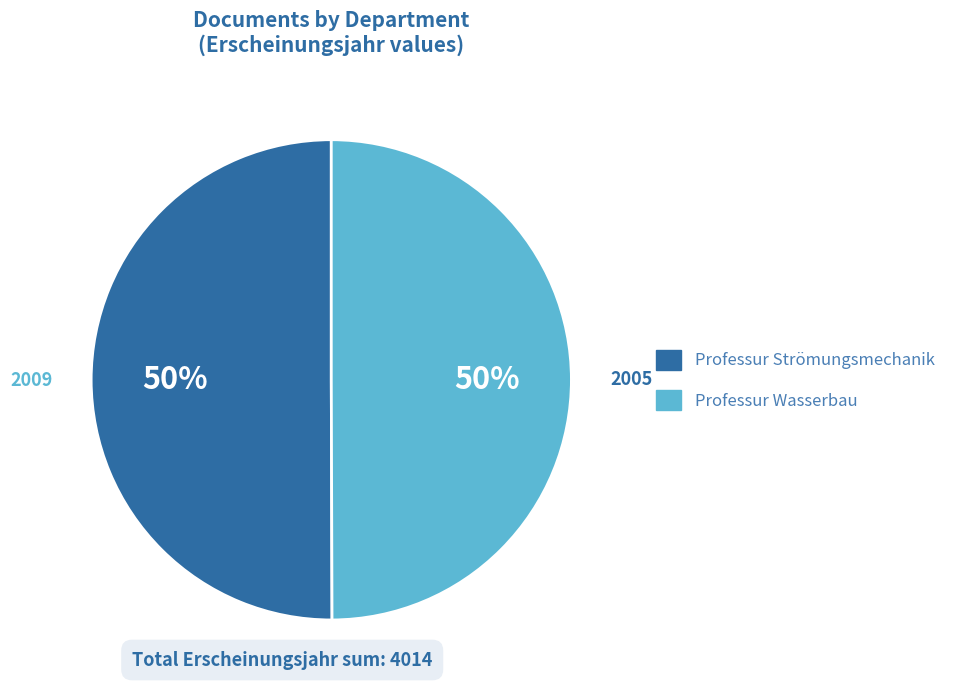

Approximately how many times larger is the value at Professur Wasserbau compared to Professur Strömungsmechanik?

1.0